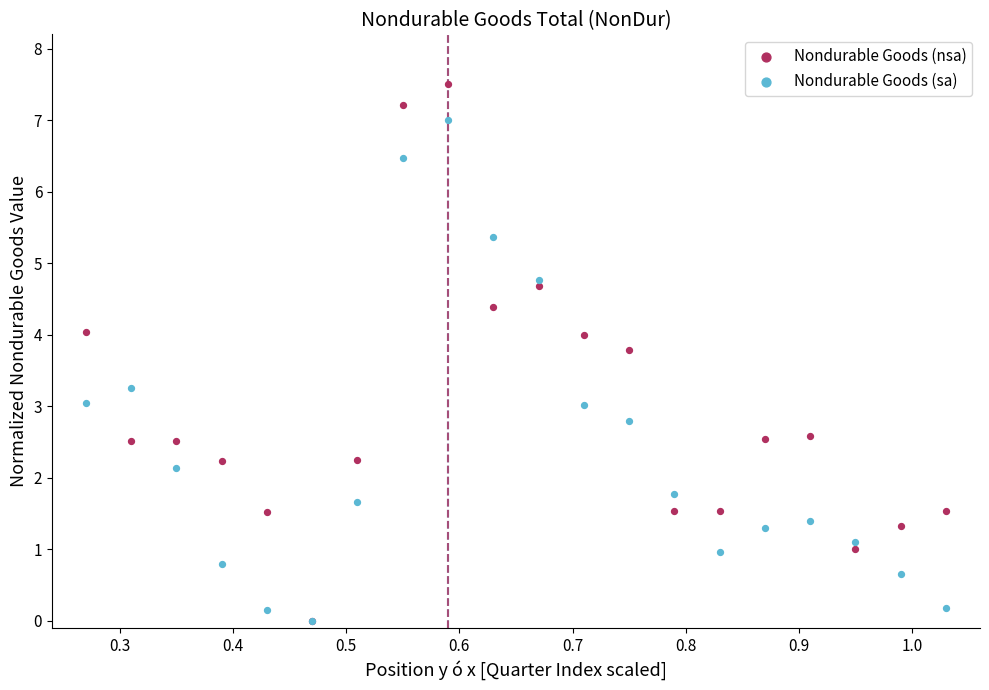

Which series has the widest spread of Y values?

Nondurable Goods (nsa)